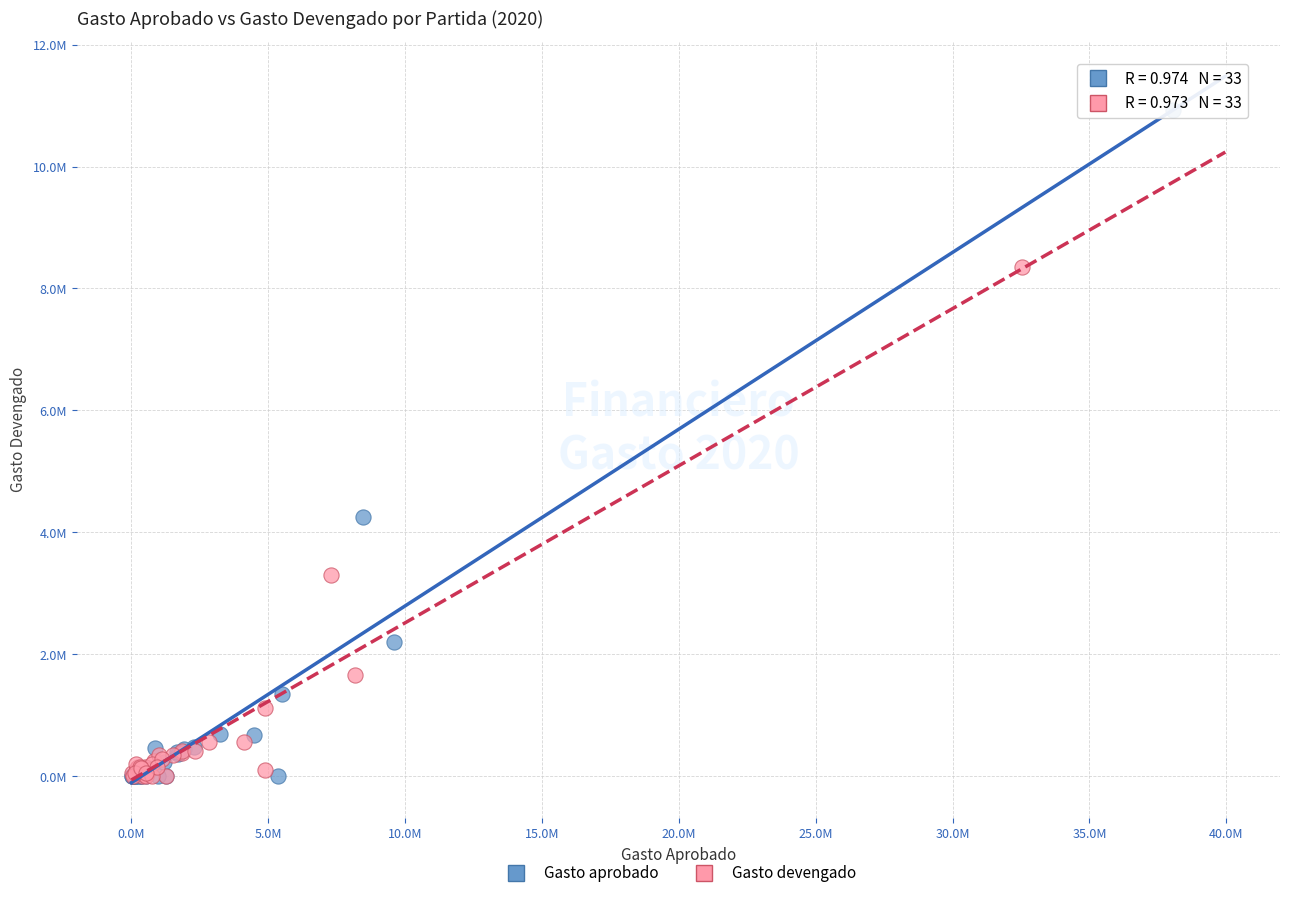

What are all the series names shown in the legend?

Gasto aprobado, Gasto devengado